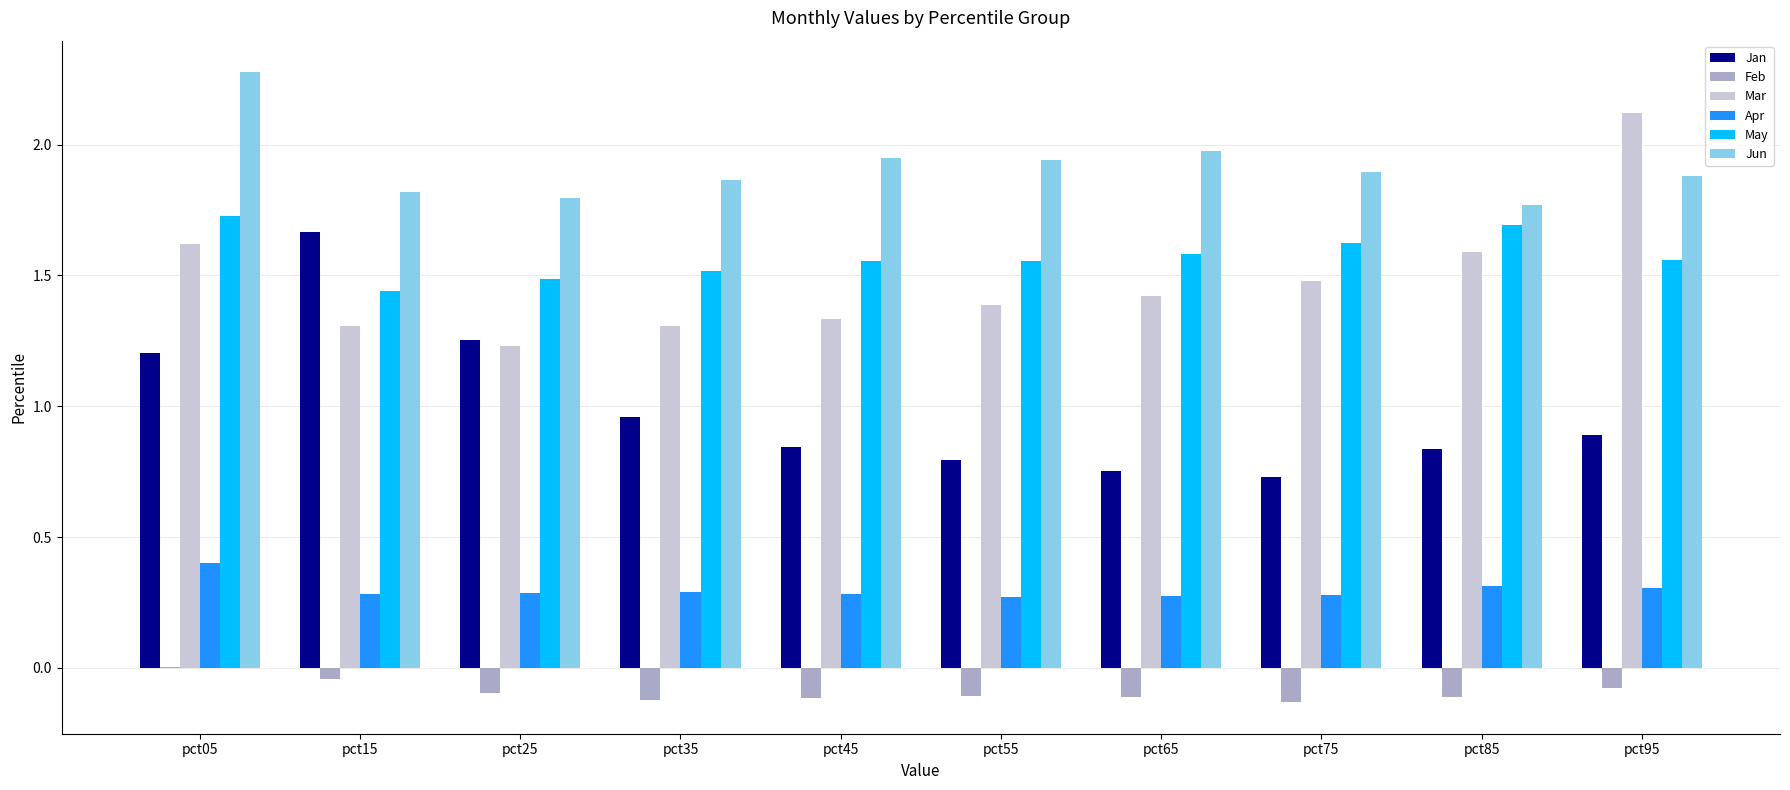

Which series has the largest total across all categories?

Jun